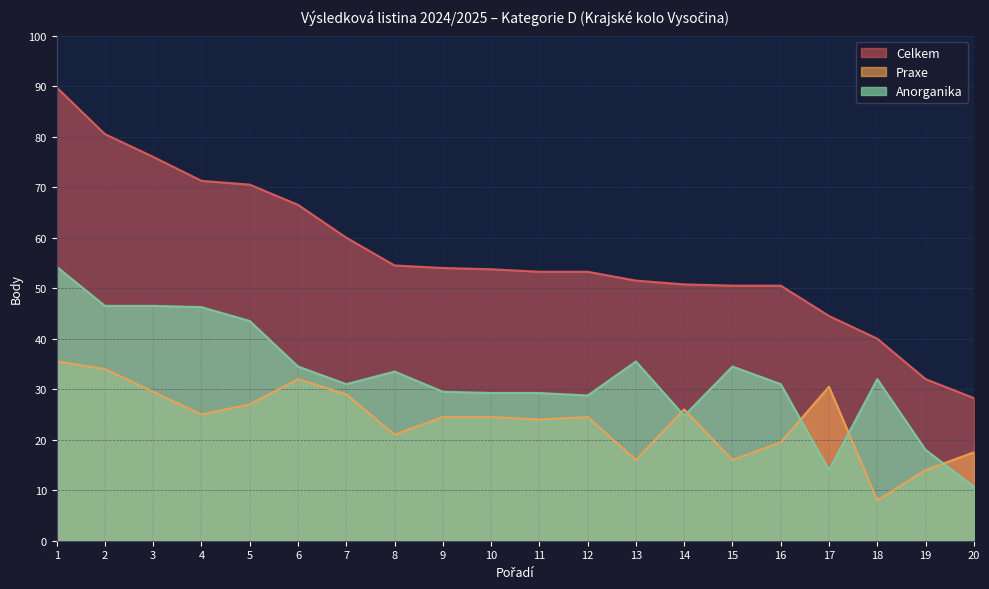

Between 15 and 20, which is larger?

15